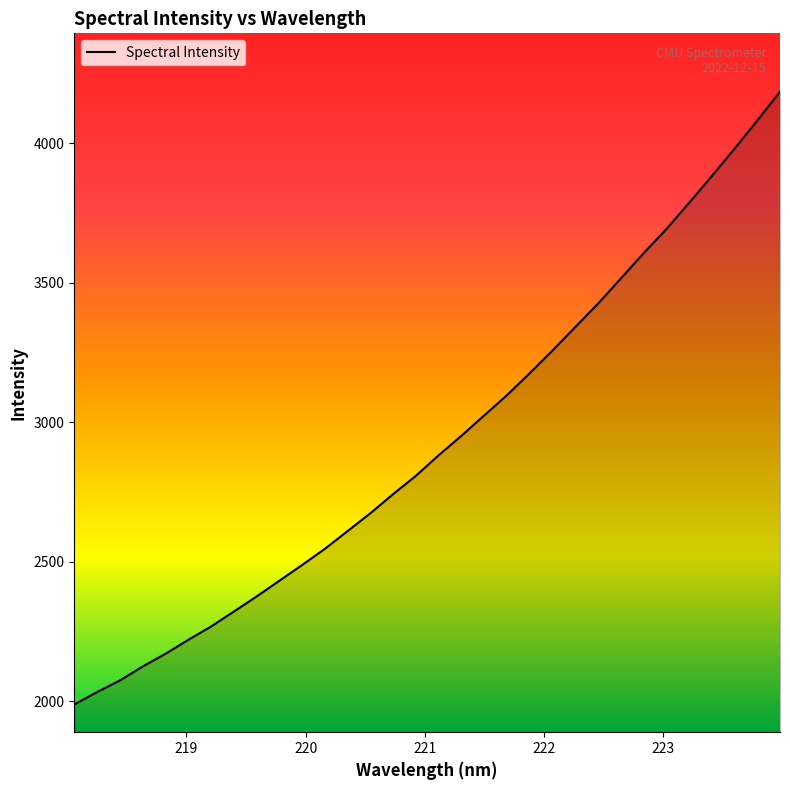

What is the maximum value shown in the chart?

4185.2